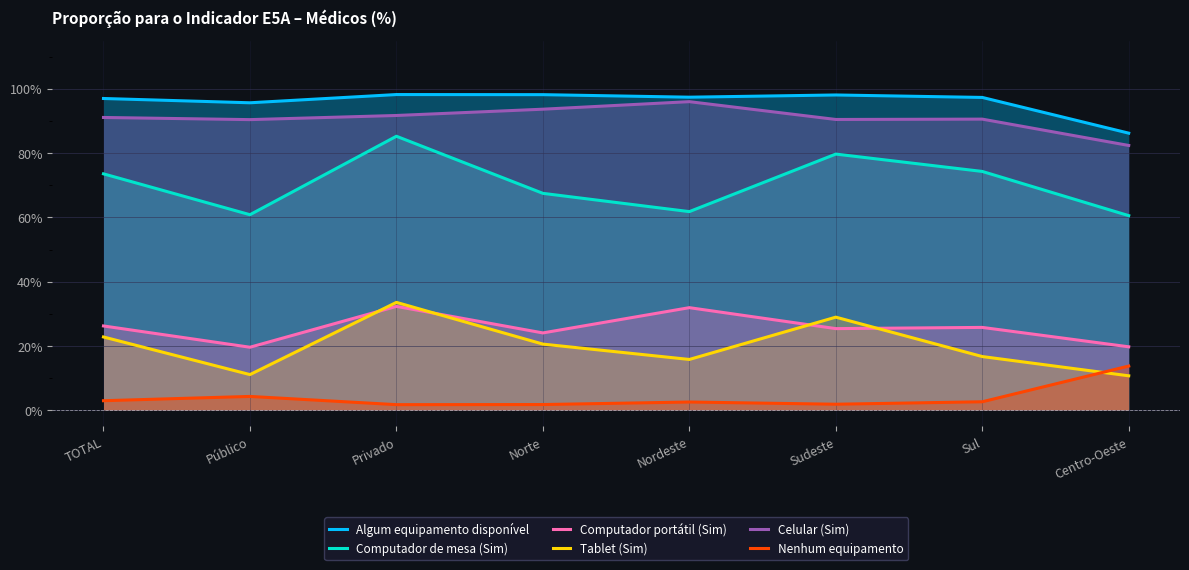

The Algum equipamento disponível series shows 23.1 at Nordeste. True or false?

False